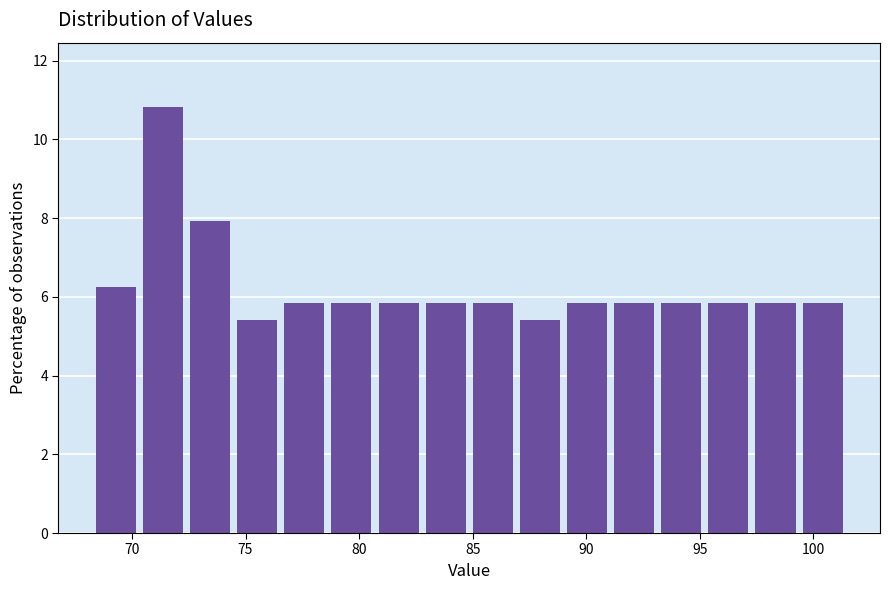

What is the height of the bar covering 76.5 to 78.5 on the x-axis? Neither the bar edges nor the heights are printed on the chart, so give them approximately, as read against the axes.

5.8